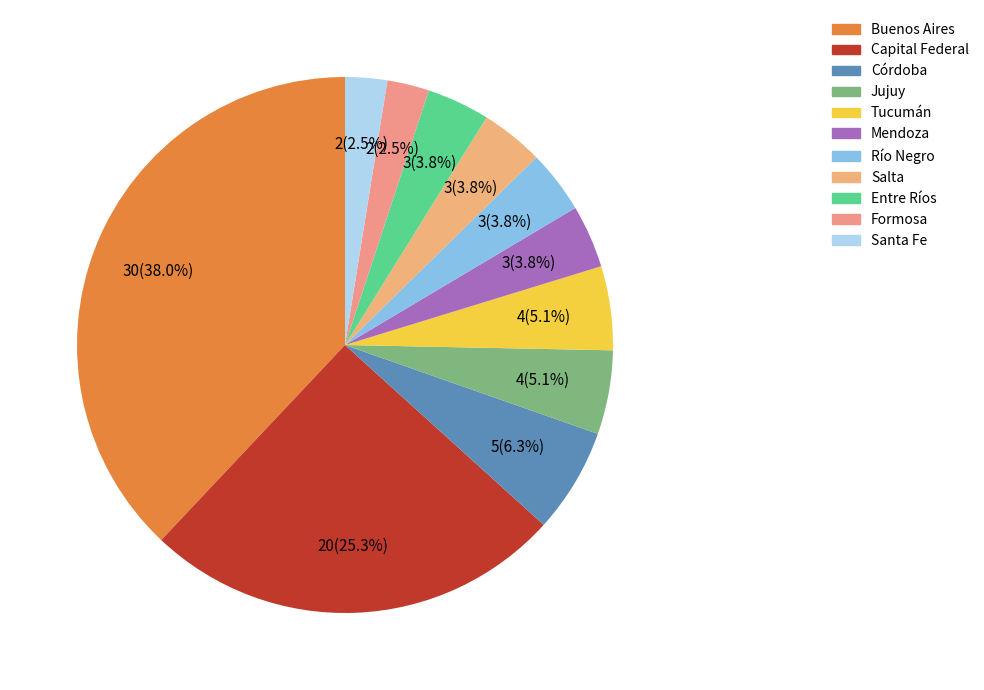

How many slices are in this pie chart?

11